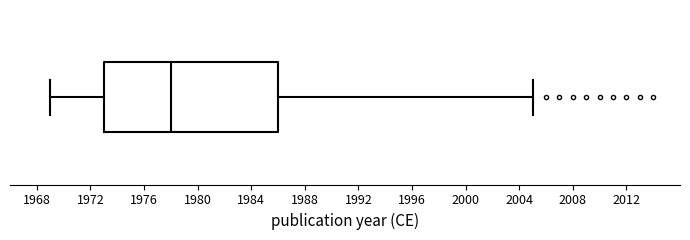

Read this box plot against the x-axis: the position of the median line, the range covered by the box, and the ends of both whiskers. The values are not printed on the chart, so give them approximately, as read against the axis.

median 1978, box 1973 to 1986, whiskers 1969 to 2005